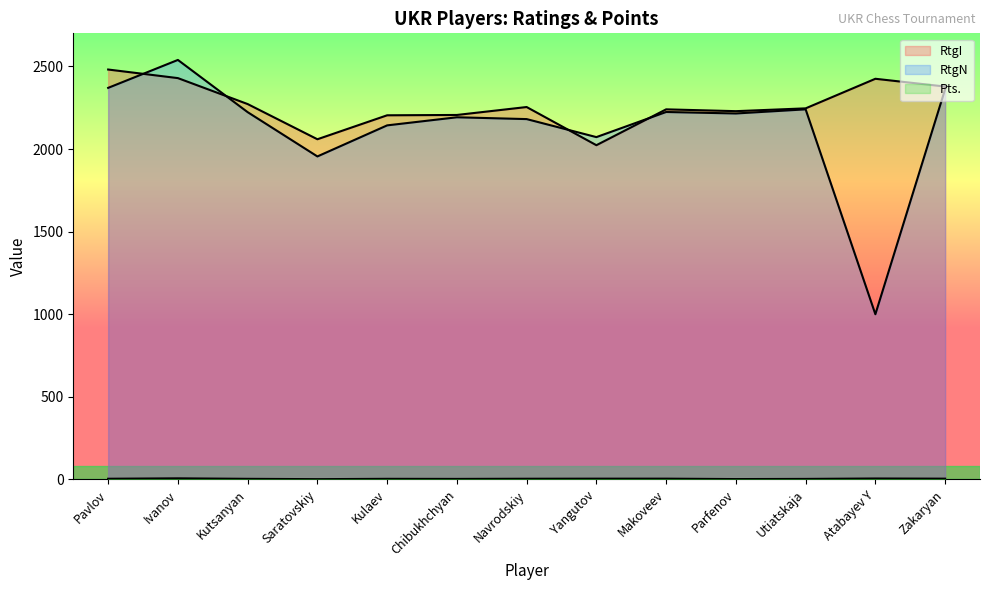

What is the value of the RtgI point at the 6th from the left?

2206.0